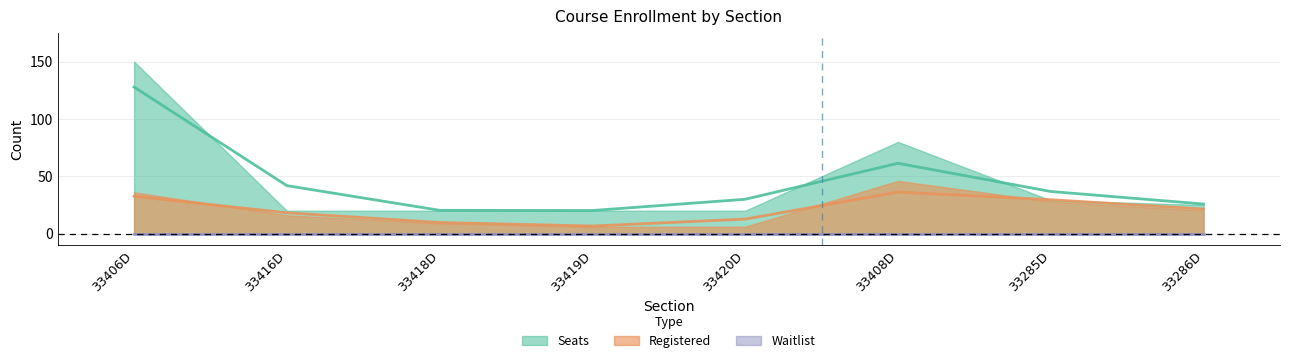

Which series has the largest total across all categories?

Seats